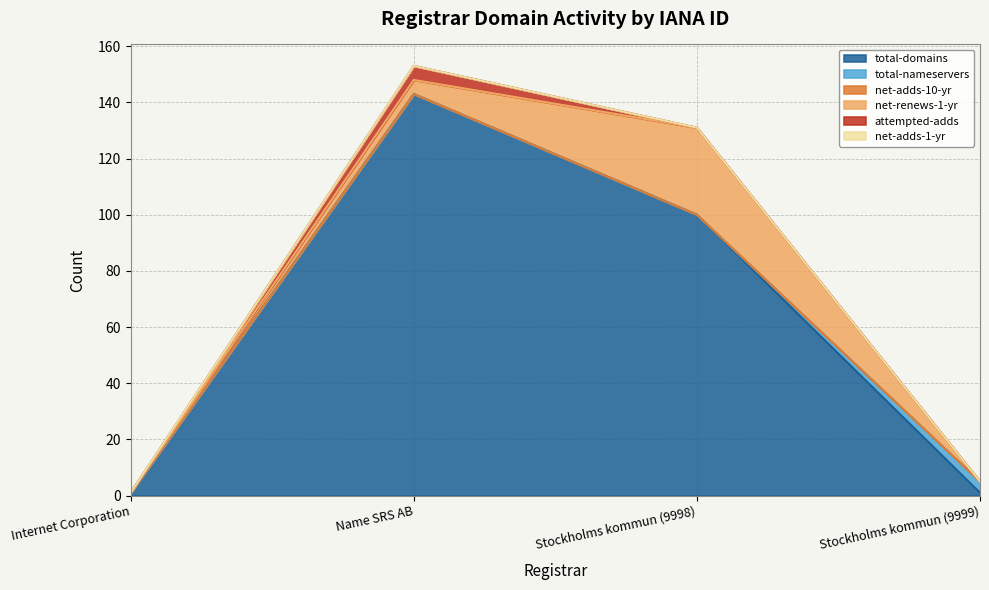

Rank the series by their maximum value, from highest to lowest.

total-domains, net-renews-1-yr, attempted-adds, total-nameservers, net-adds-10-yr, net-adds-1-yr